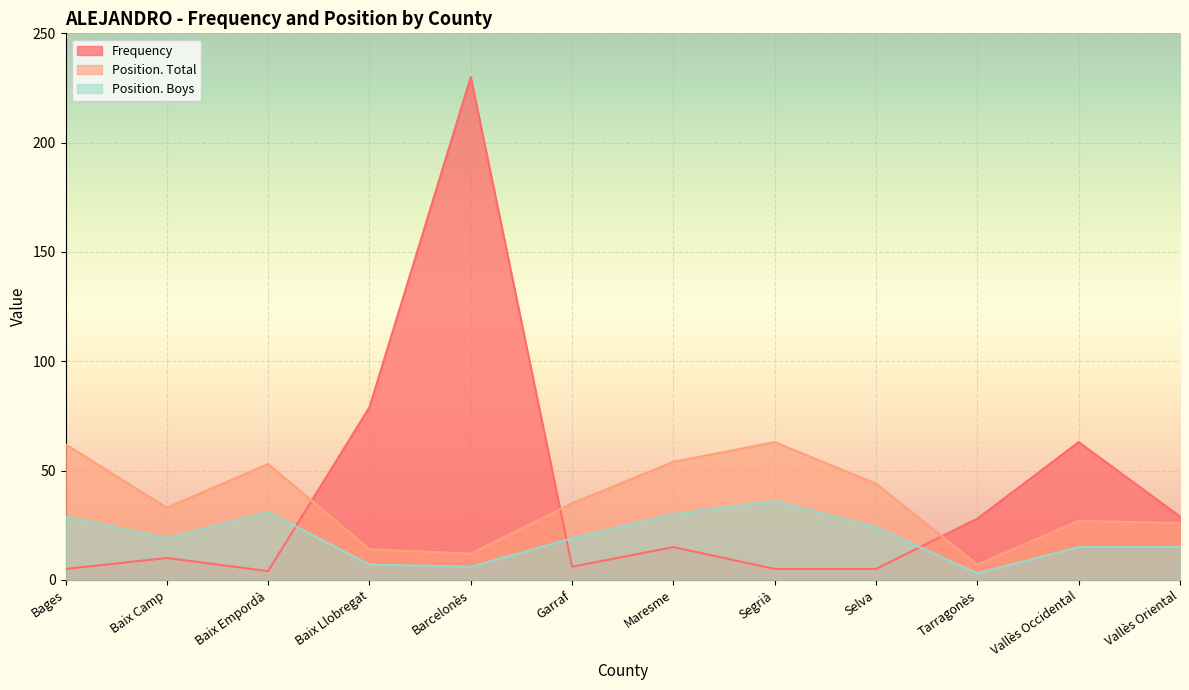

True or false: Position. Total and Position. Boys cross at least once.

False